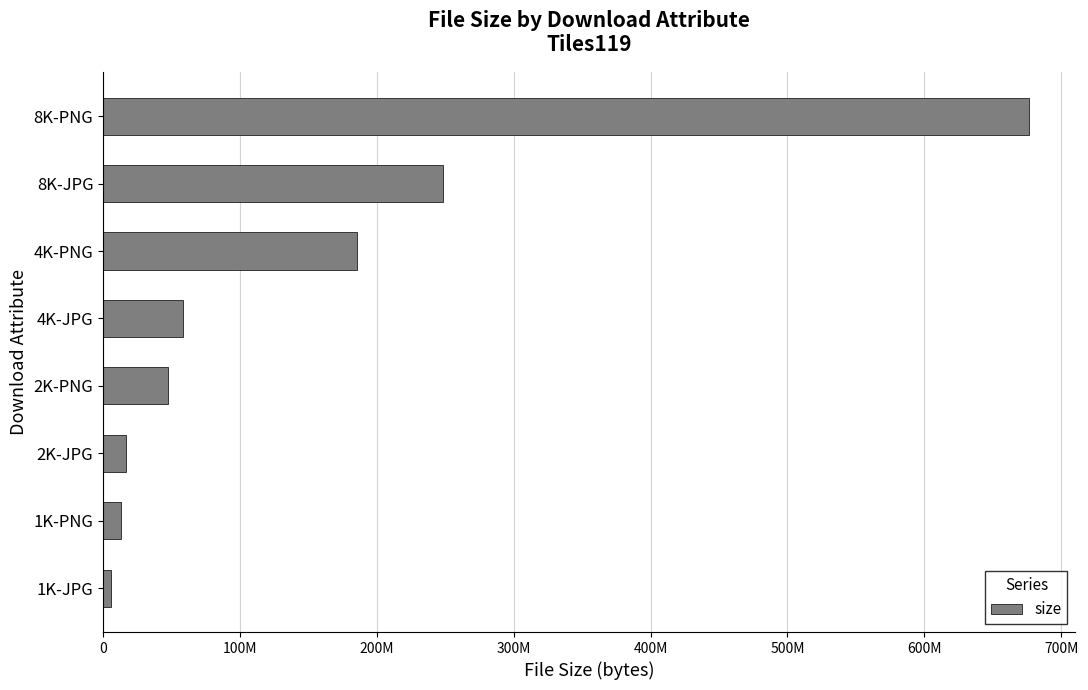

Does the chart contain any negative values?

No